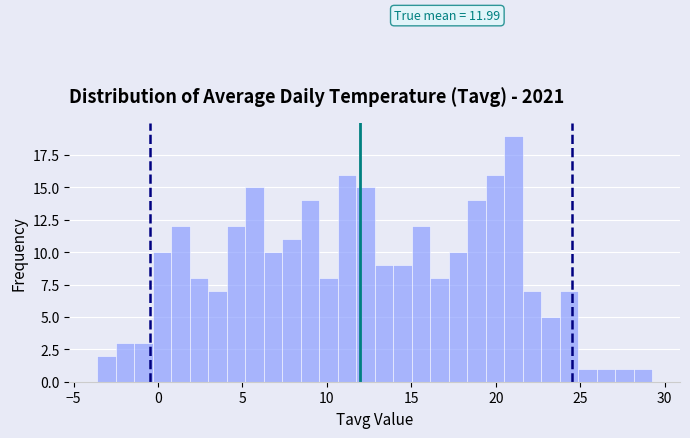

Read against the x-axis, roughly where is the centre of the tallest bar?

21.0